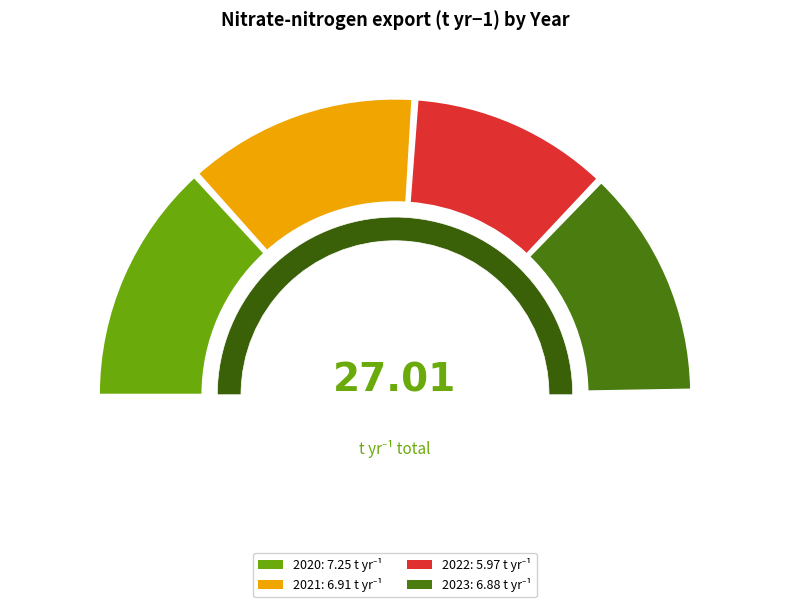

Count the number of slices in the pie.

4